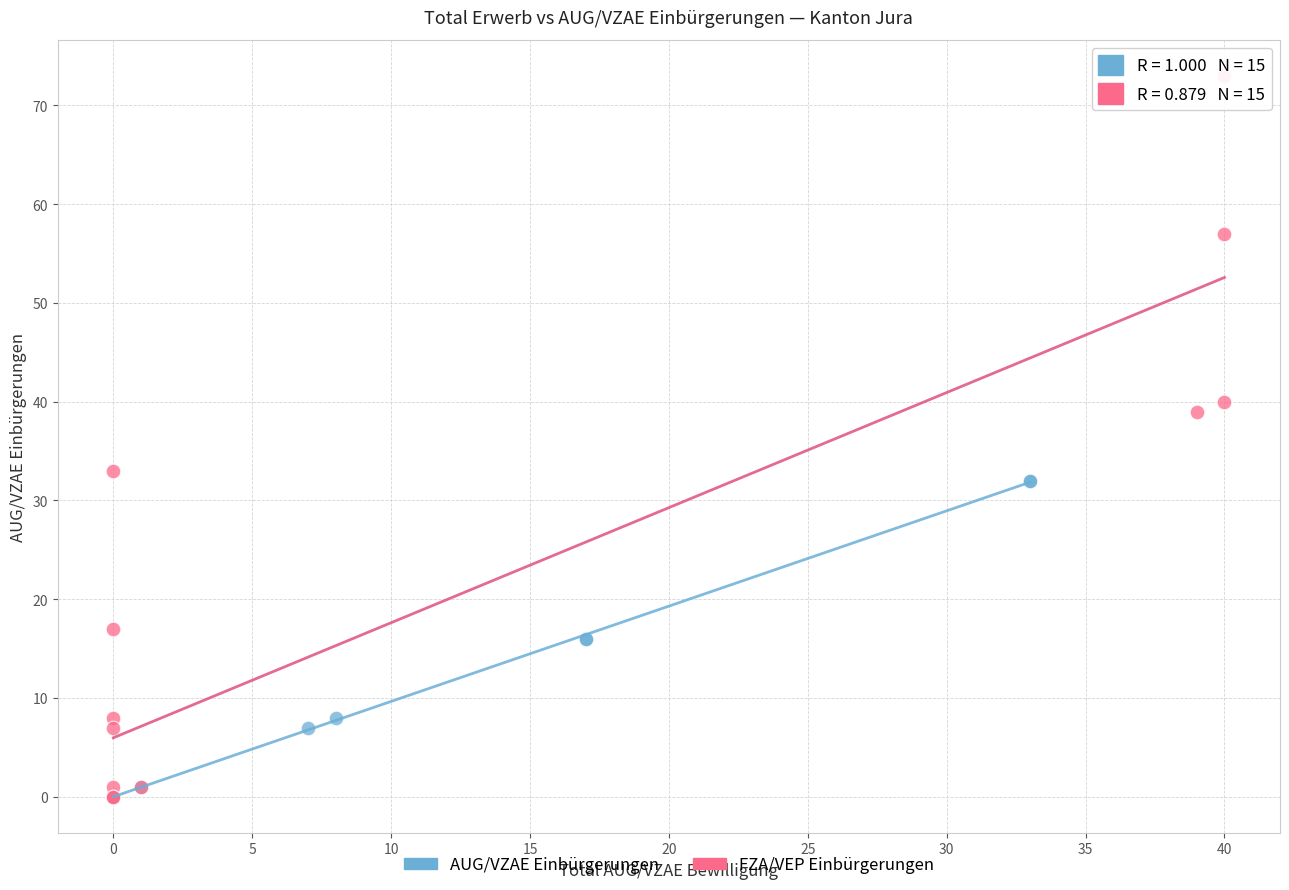

Which series contains the highest Y value?

FZA/VEP Einbürgerungen